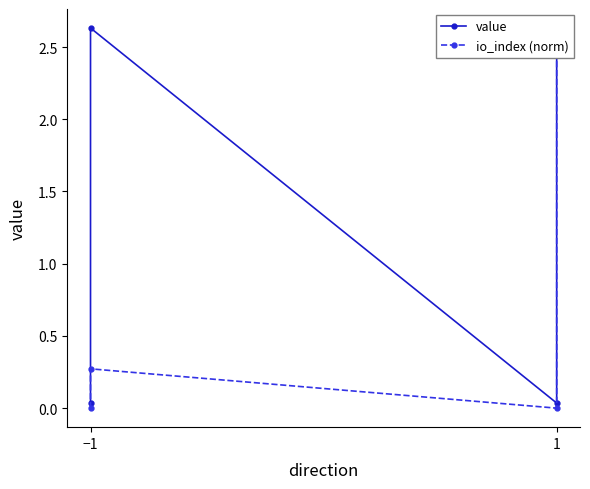

At which category does io_index (norm) reach its first local peak?

−1